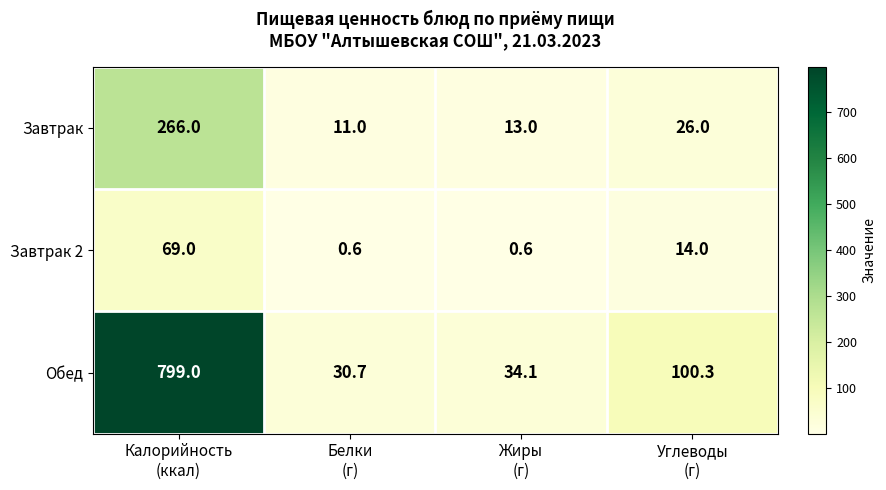

Rank the series by their average value, from lowest to highest.

Завтрак 2, Завтрак, Обед